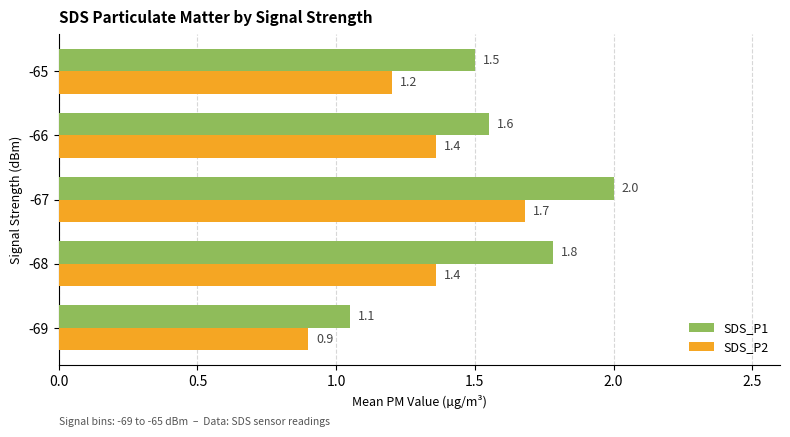

What is the difference between the SDS_P1 values at -67 and -65?

0.5